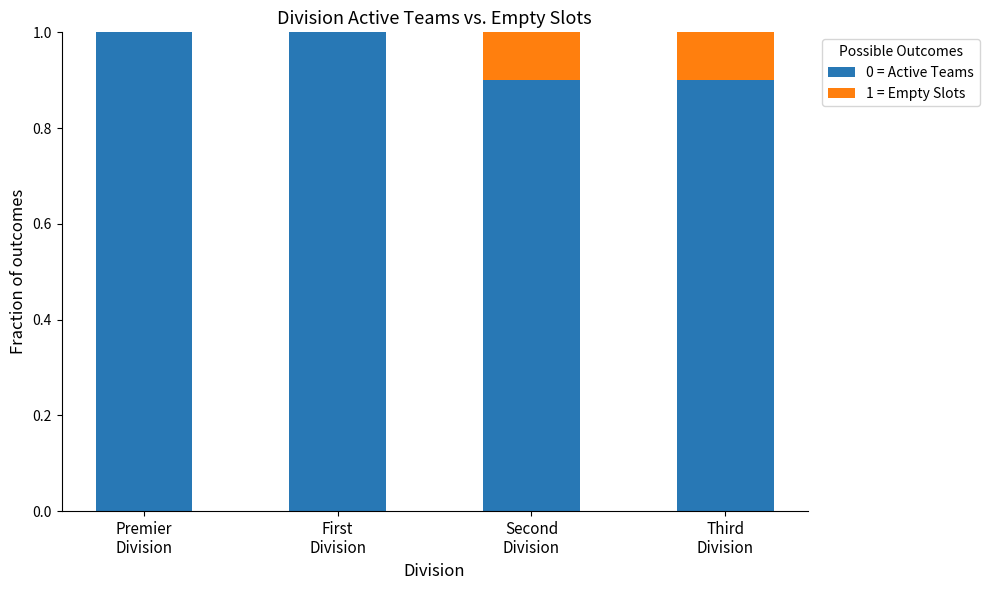

What is the maximum value for 0 = Active Teams?

1.0